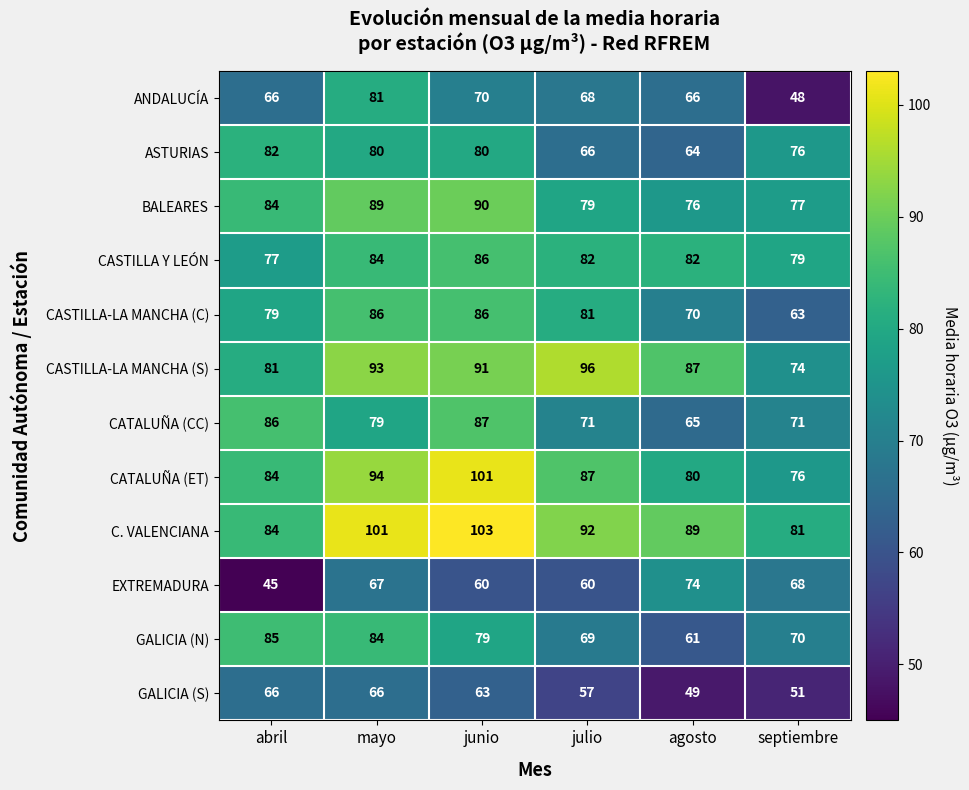

How many series are shown in this chart?

12